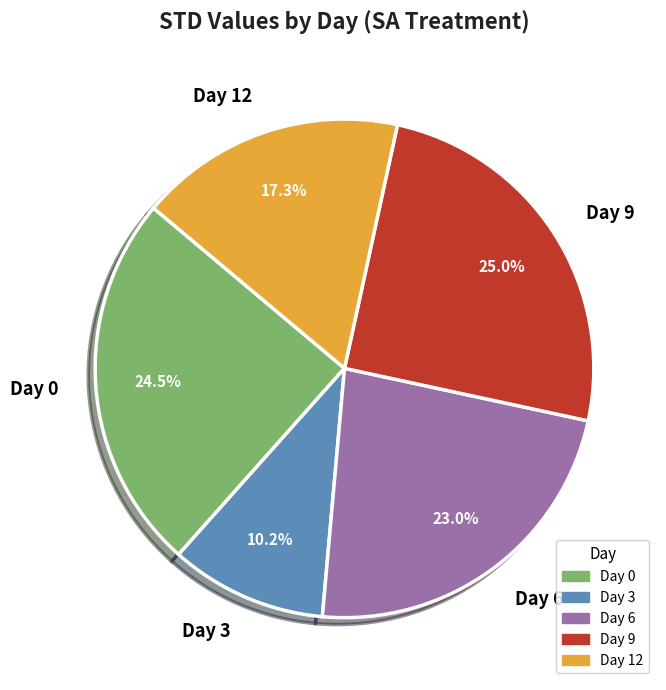

What is the smallest slice in the pie chart?

Day 3